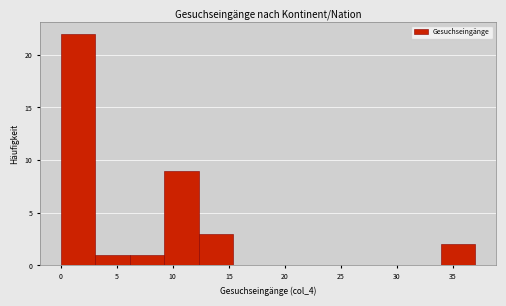

Reading left to right, transcribe this chart: for each bar, give the range it covers on the x-axis and its height. Neither the bar edges nor the heights are printed on the chart, so give them approximately, as read against the axes.

0.0 to 3.0: 22
3.0 to 6.0: 1
6.0 to 9.5: 1
9.5 to 12.5: 9
12.5 to 15.5: 3
15.5 to 18.5: 0
18.5 to 21.5: 0
21.5 to 24.5: 0
24.5 to 28.0: 0
28.0 to 31.0: 0
31.0 to 34.0: 0
34.0 to 37.0: 2